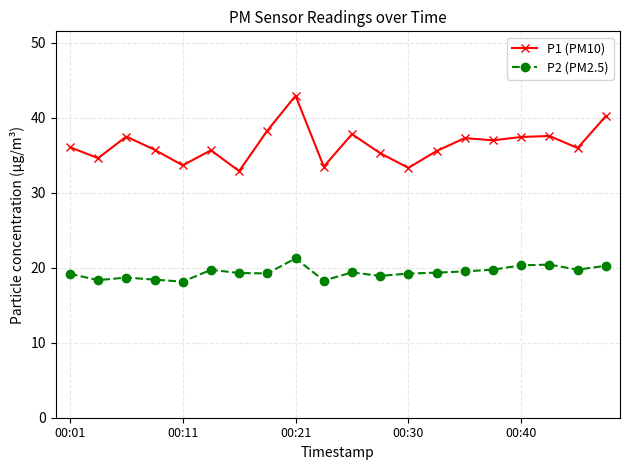

What is the lowest value of the P1 (PM10) series?

32.9